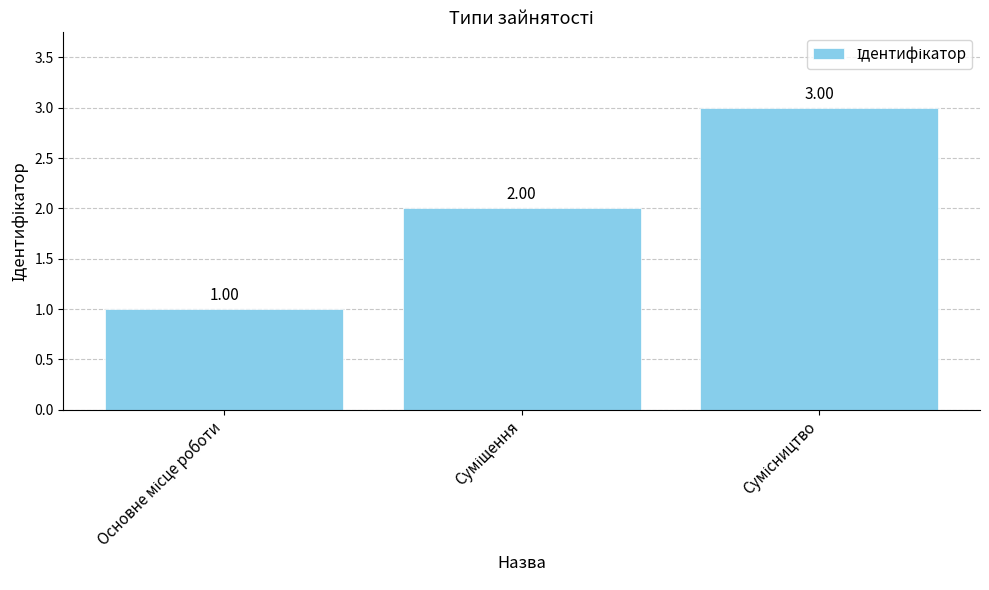

What is the sum of all values?

6